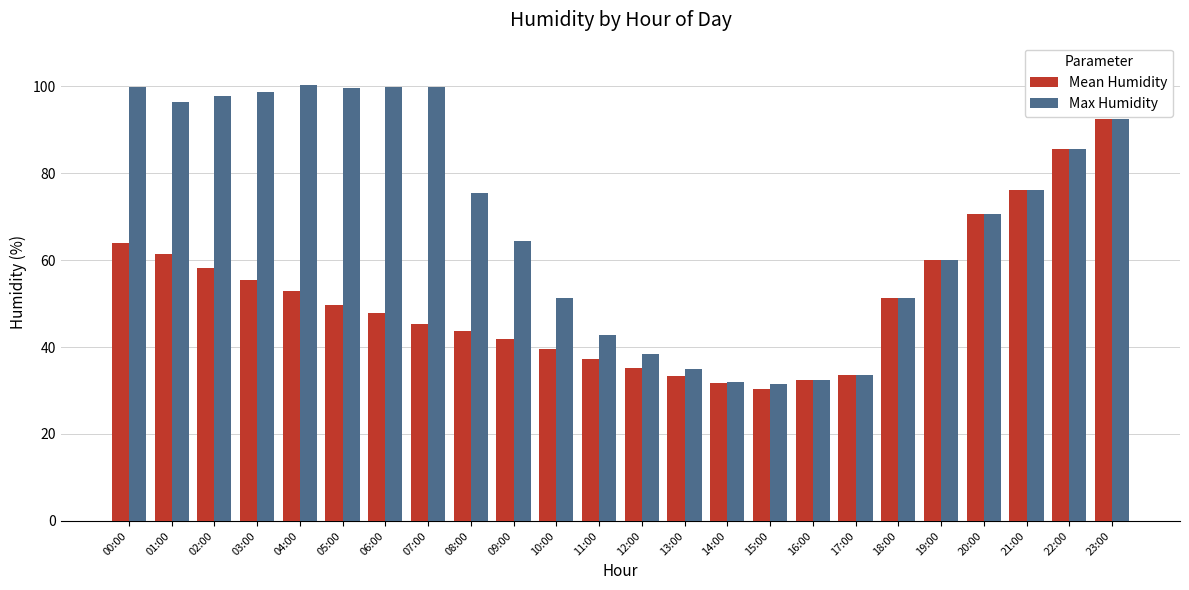

How many data points does each series have?

24